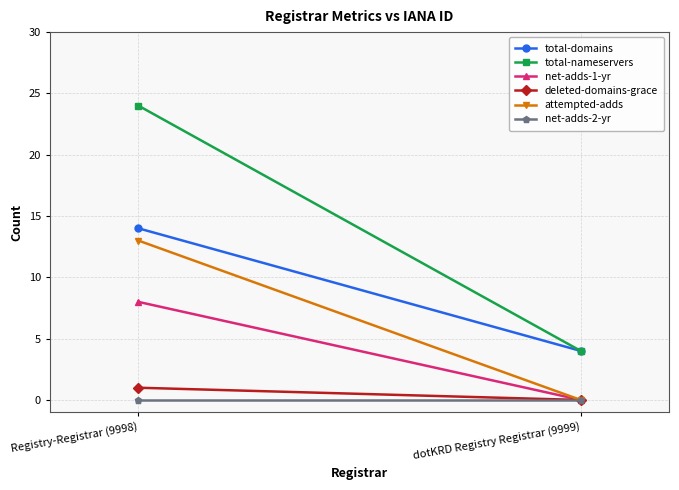

What is the average value of the total-nameservers series?

14